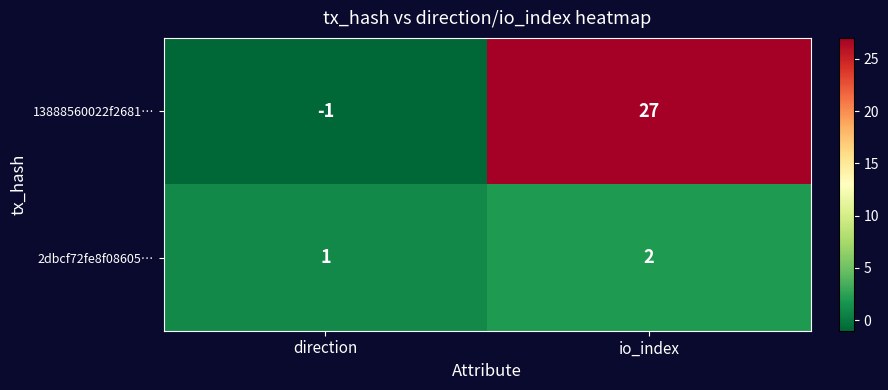

Which label corresponds to the smallest value in the chart?

direction